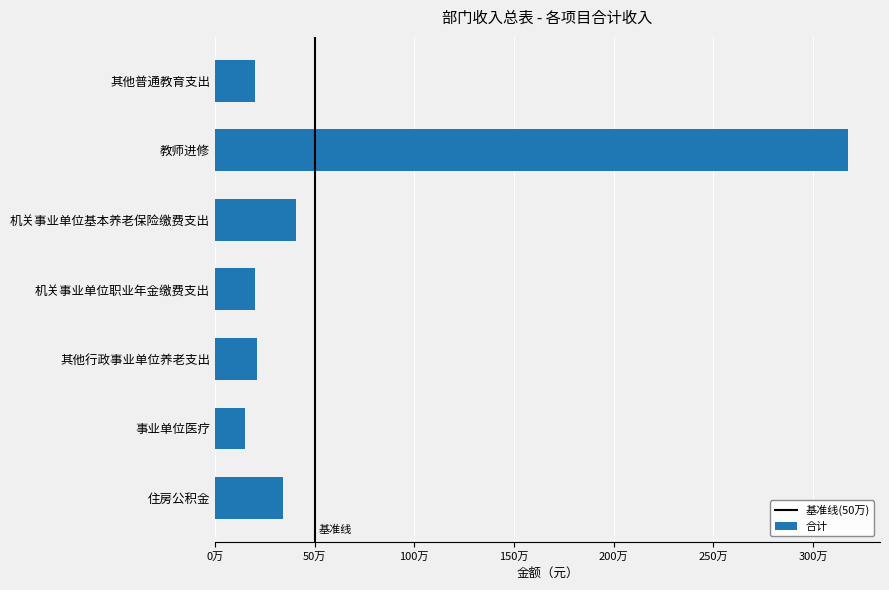

Are the bars horizontal?

Yes